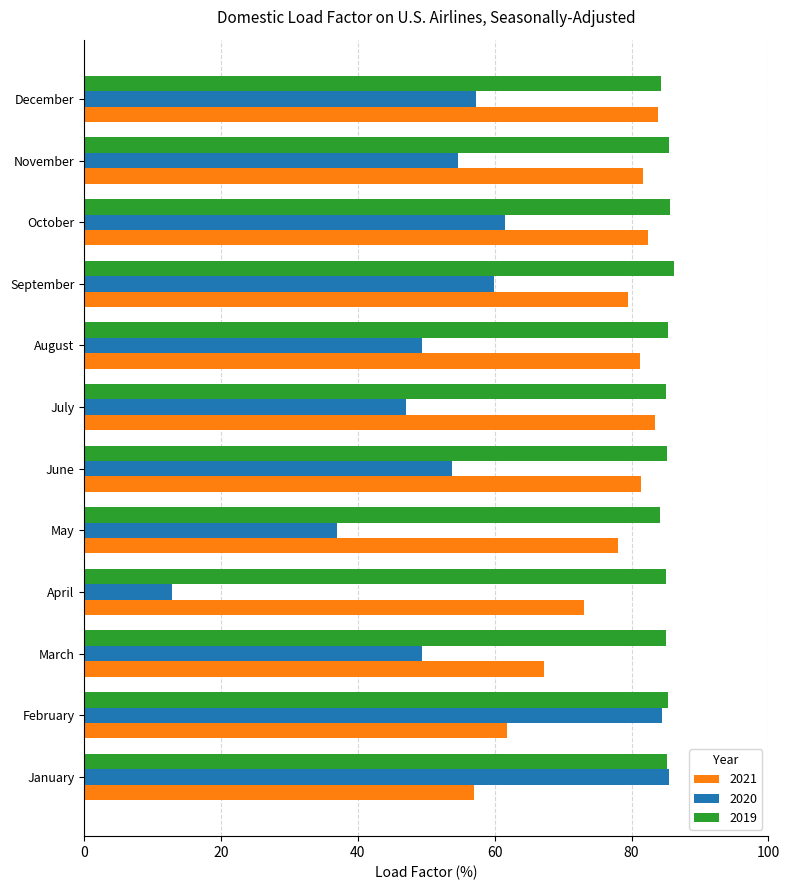

What is the greatest value displayed?

86.2